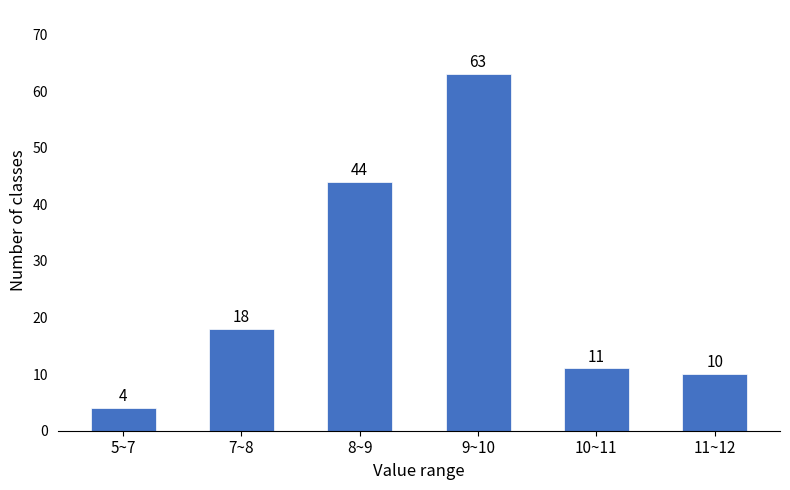

Reading right to left, what are all the values shown in this chart?

10	11	63	44	18	4